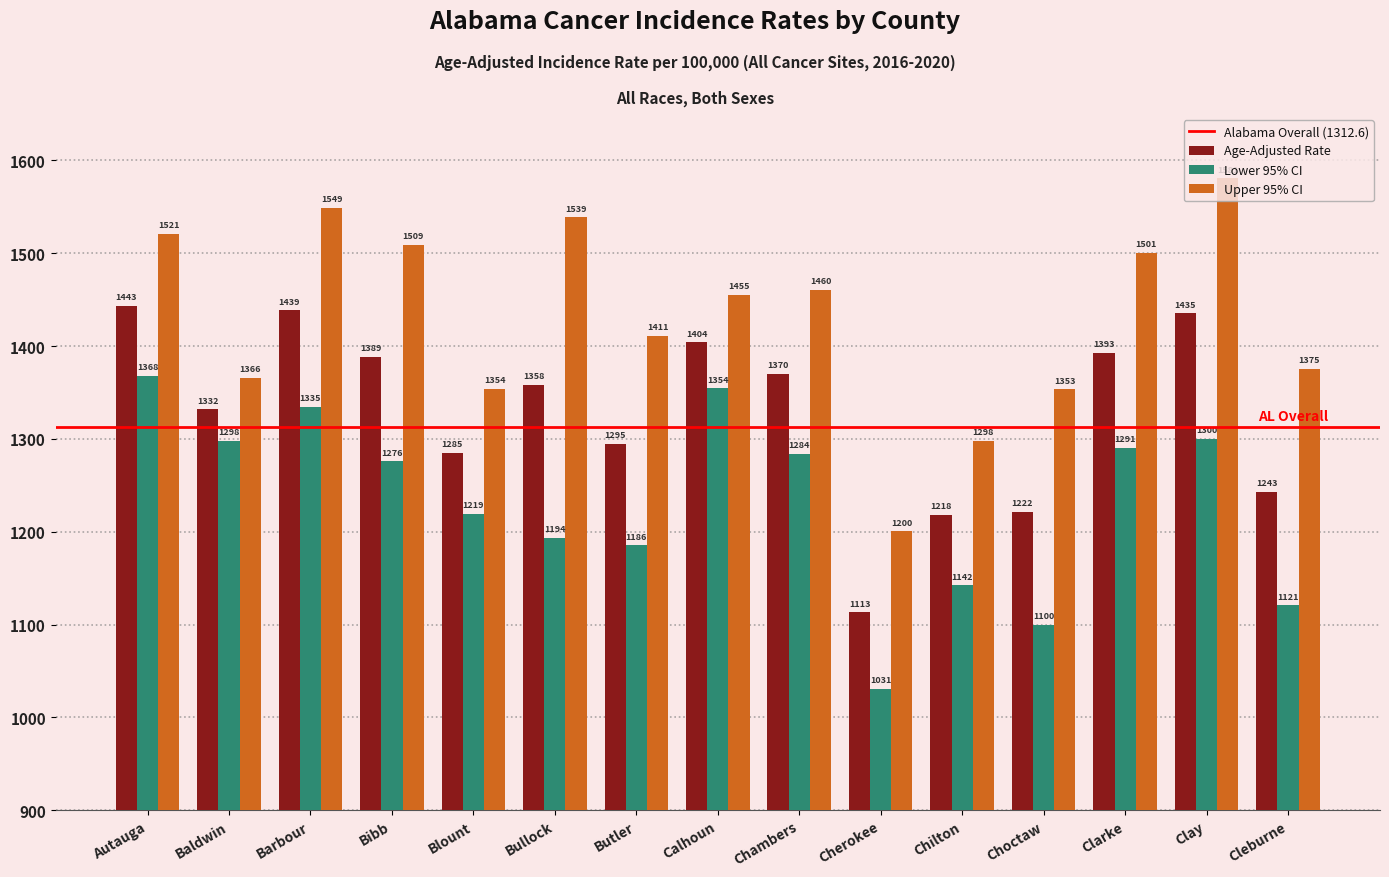

Which series has the largest range (max minus min)?

Upper 95% CI